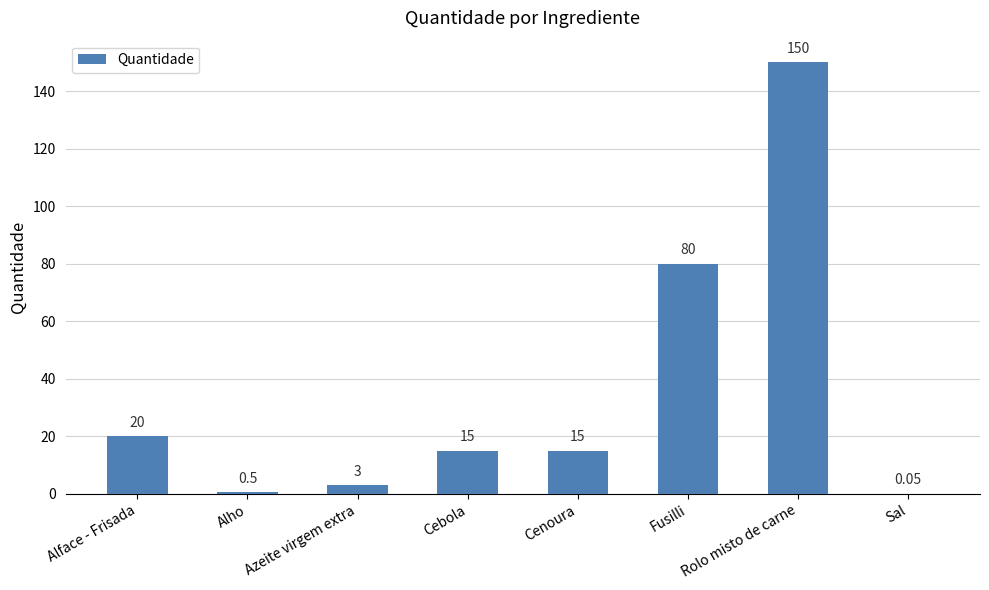

What is the sum of the values at Cebola and Azeite virgem extra?

18.0